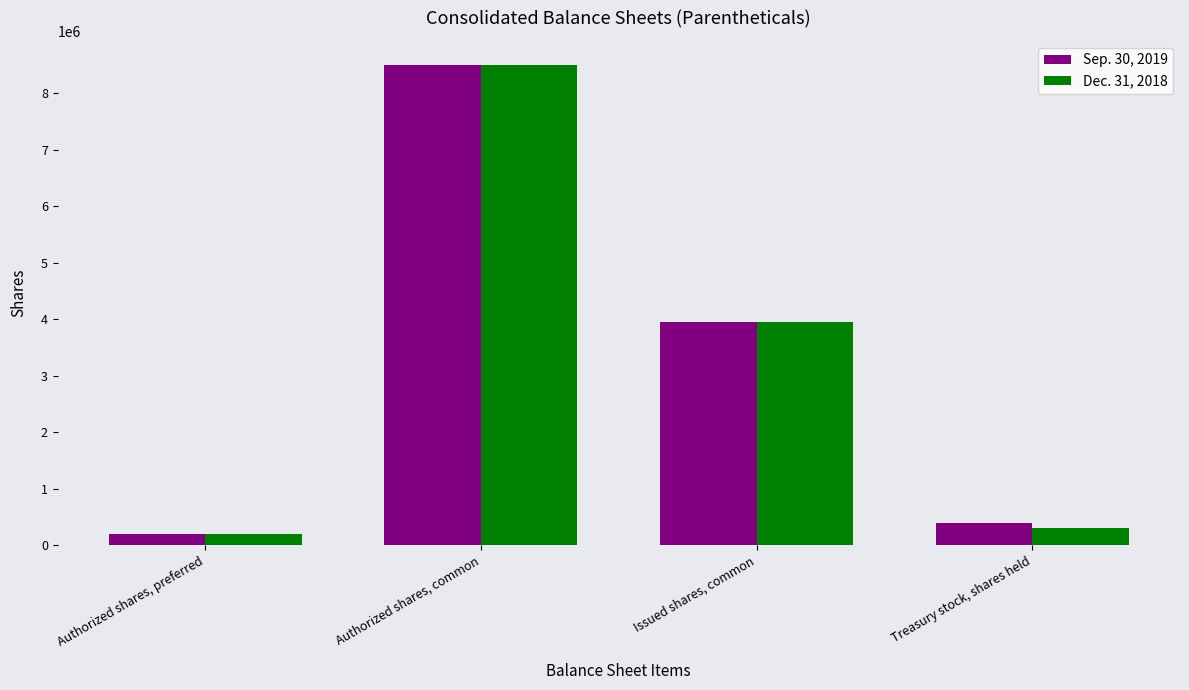

What is the total value across all series at Authorized shares, common?

17000000